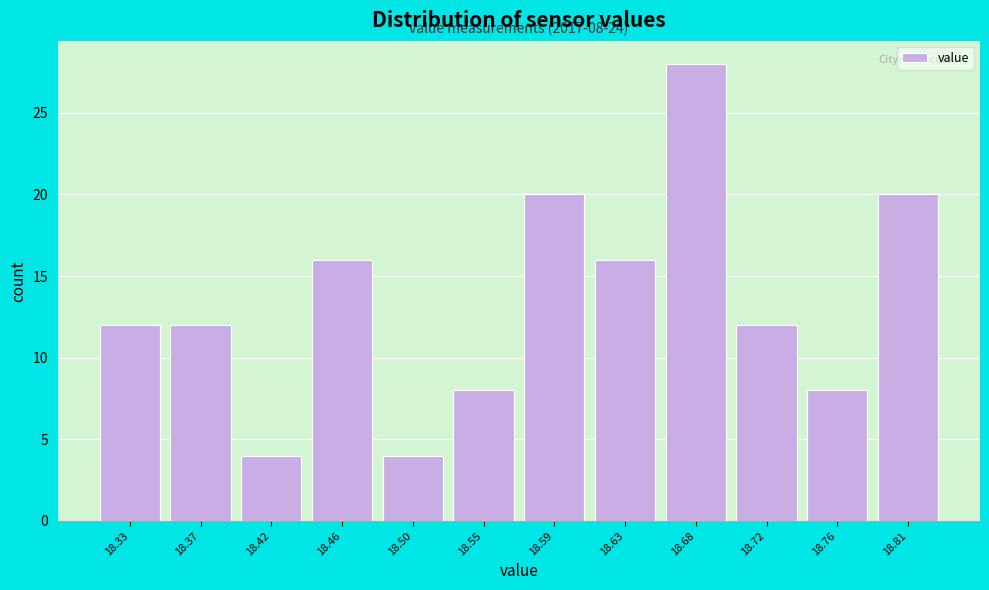

Reading right to left, list all the values displayed in this chart.

20	8	12	28	16	20	8	4	16	4	12	12